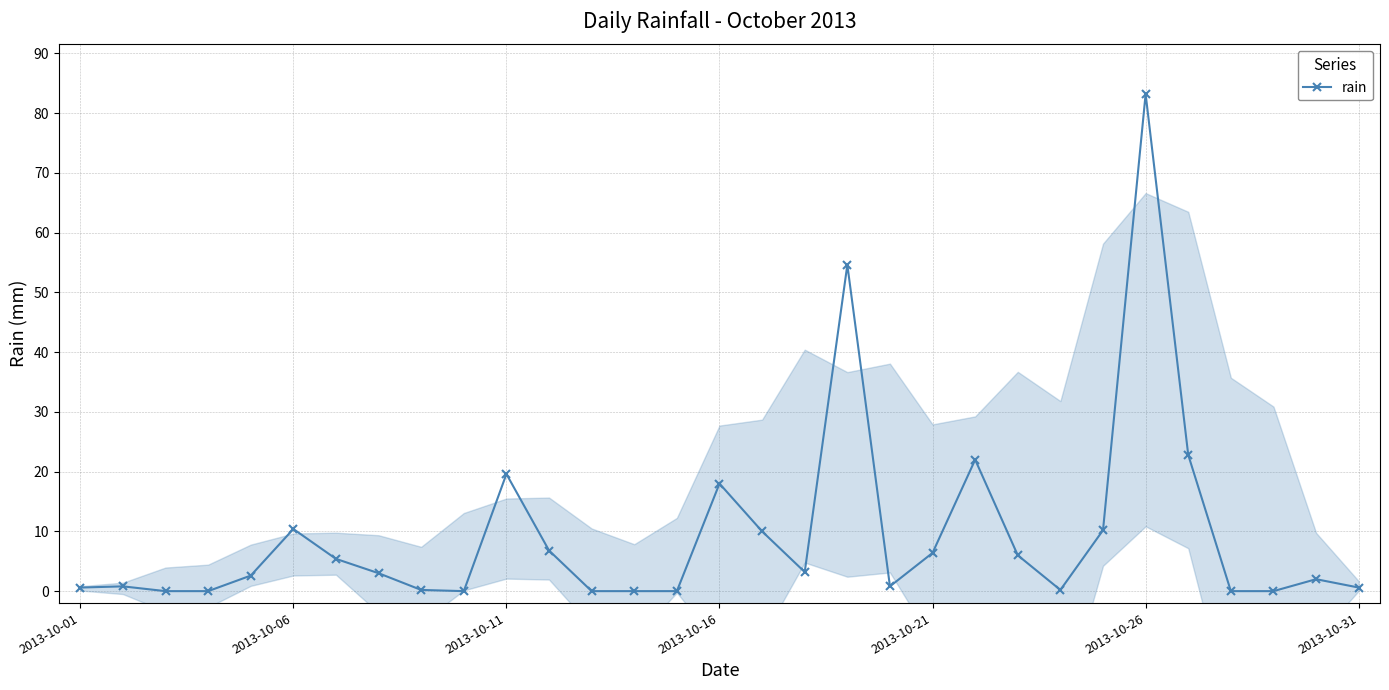

What is the difference between the maximum and second lowest values?

83.2